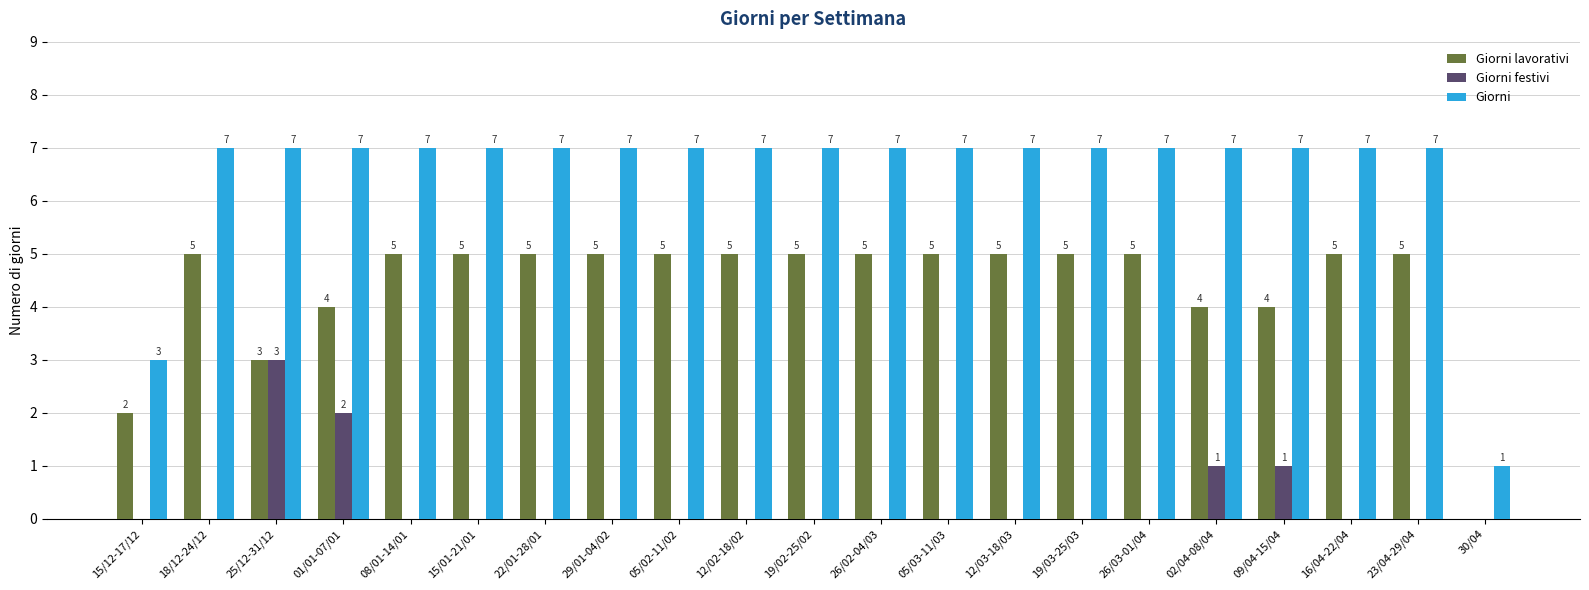

What is the spread (max minus min) of values at 19/03-25/03?

7